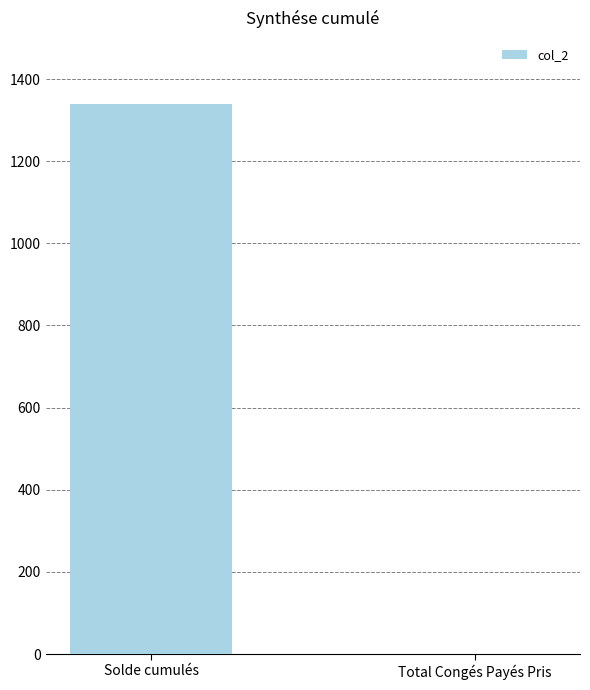

Reading left to right, transcribe all the data shown in this chart.

Solde cumulés=1338.9	Total Congés Payés Pris=1.0